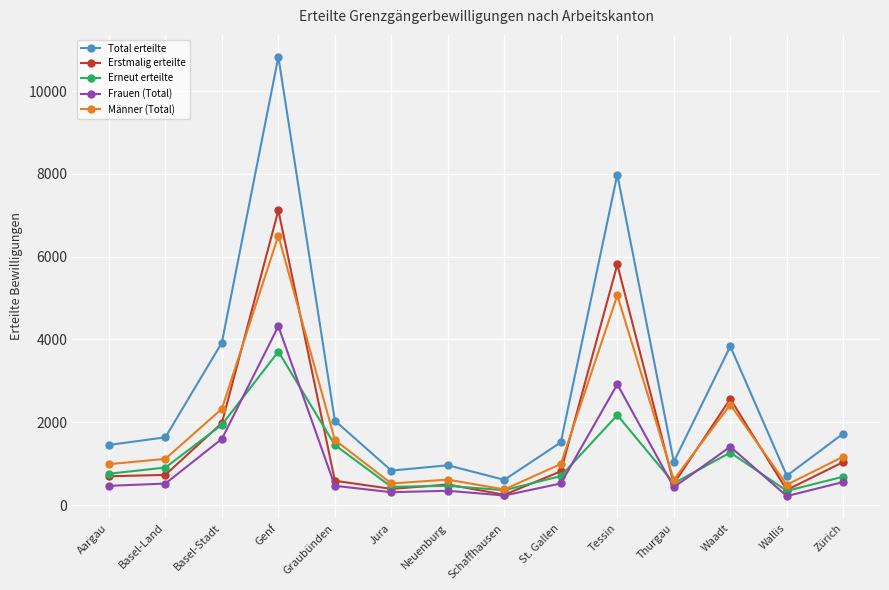

What is the total value across all series at Genf?

32478